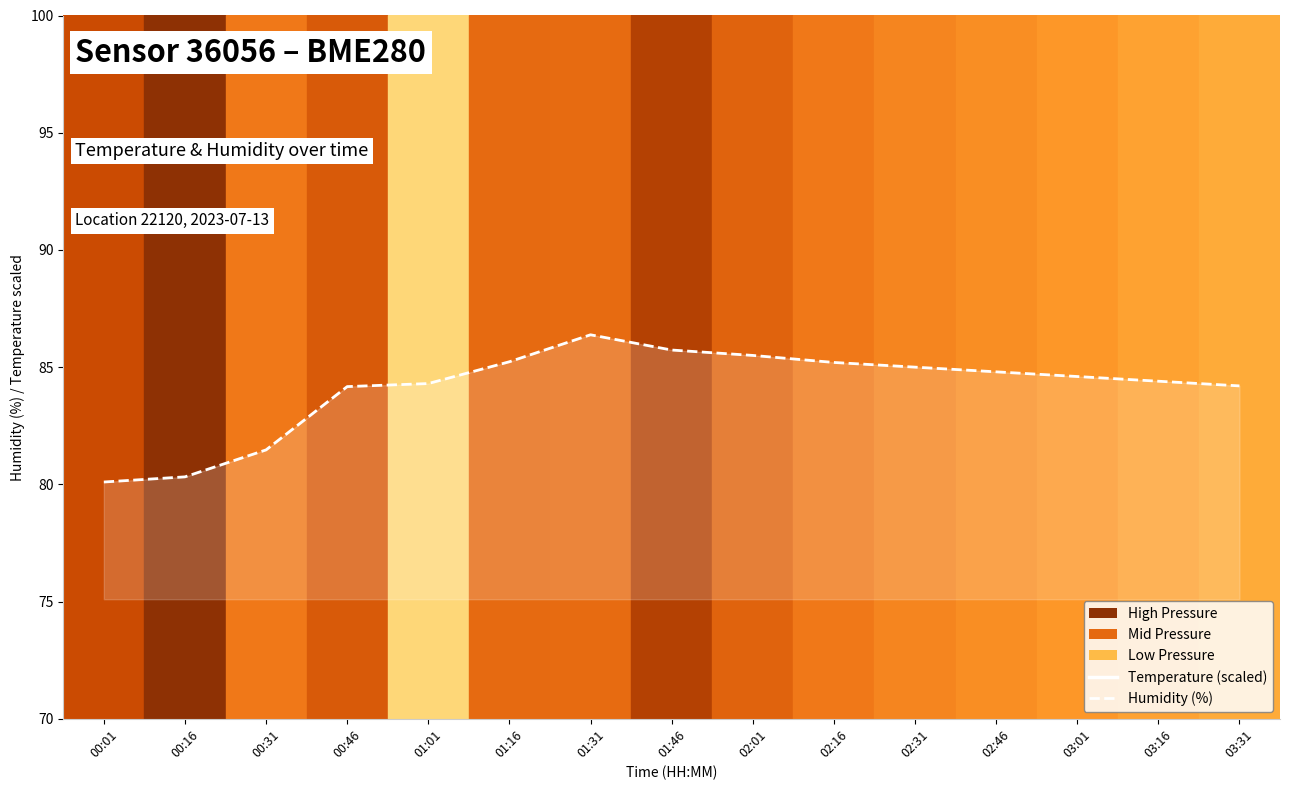

Which series changed the most between 02:16 and 03:31?

temperature (scaled)